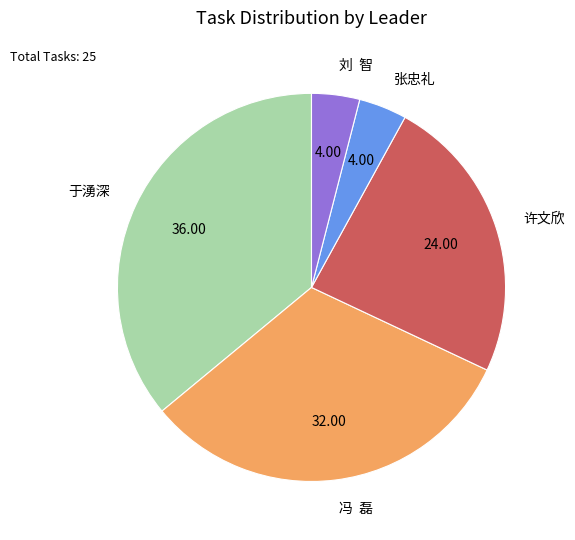

What is the ratio of the value at 于湧深 to the value at 许文欣?

1.5